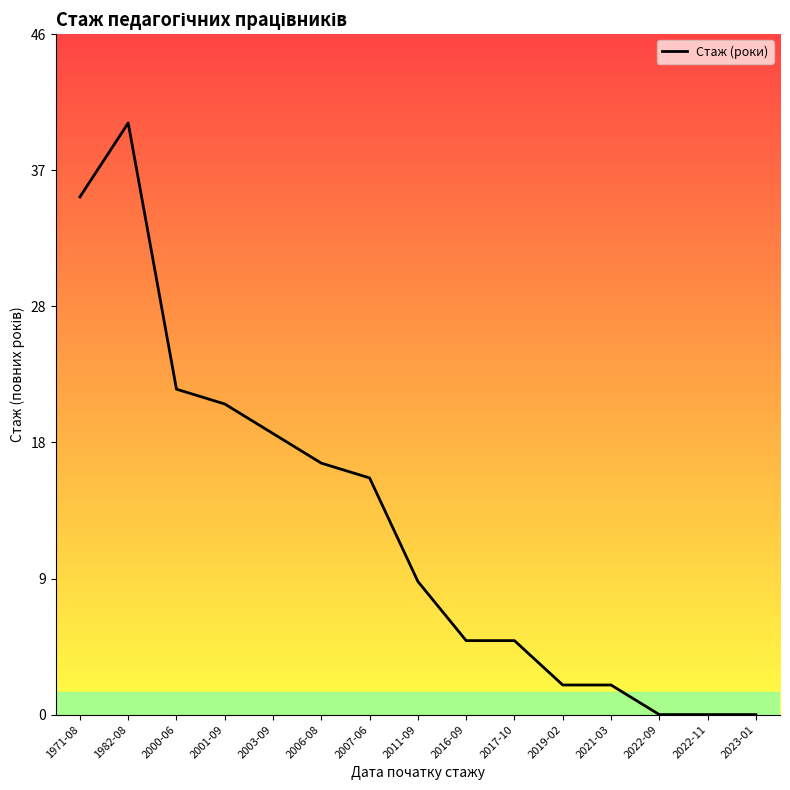

Reading right to left, what are all the values shown in this chart?

2023-01=0	2022-11=0	2022-09=0	2021-03=2	2019-02=2	2017-10=5	2016-09=5	2011-09=9	2007-06=16	2006-08=17	2003-09=19	2001-09=21	2000-06=22	1982-08=40	1971-08=35